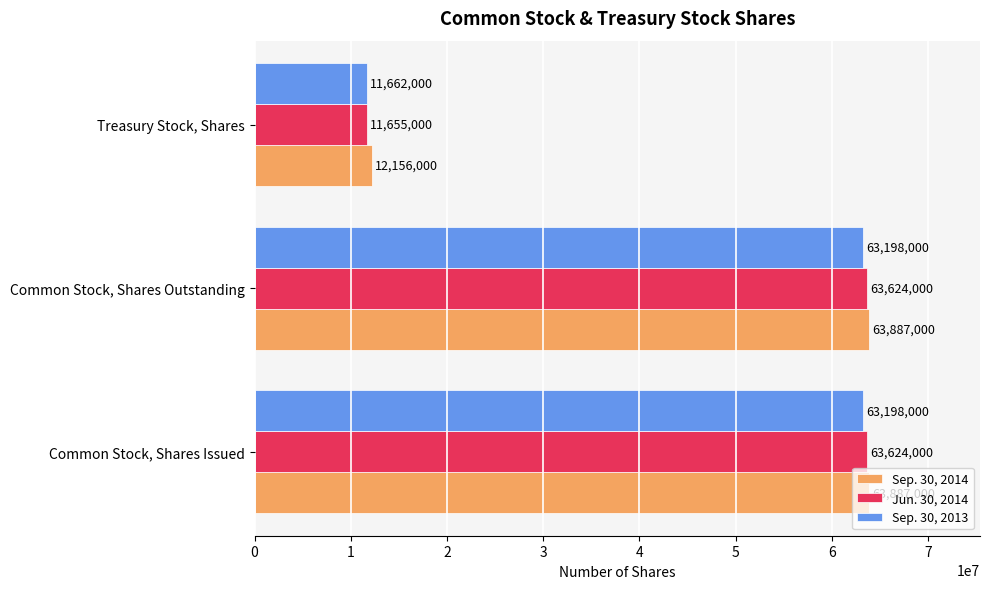

The value of Sep. 30, 2014 at Common Stock, Shares Outstanding is 109105197. True or false?

False